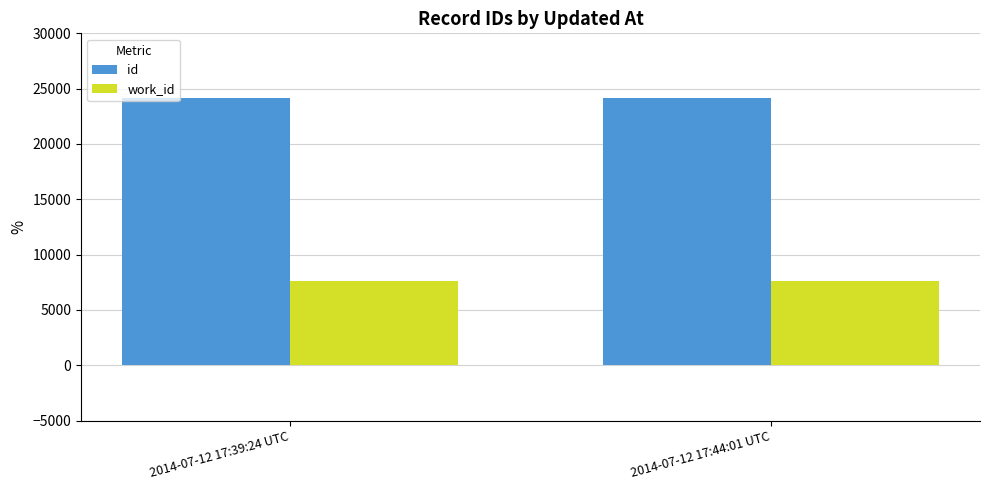

What is the average value of the id series?

24166